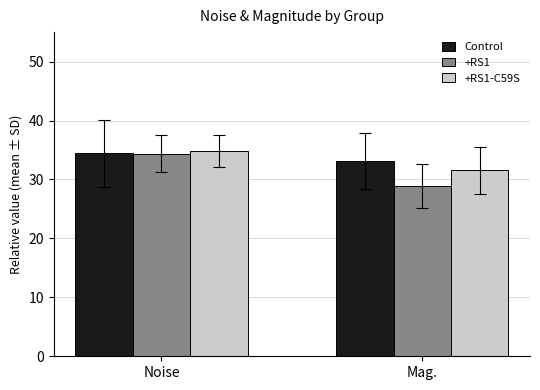

At which label does Control reach its peak?

Noise